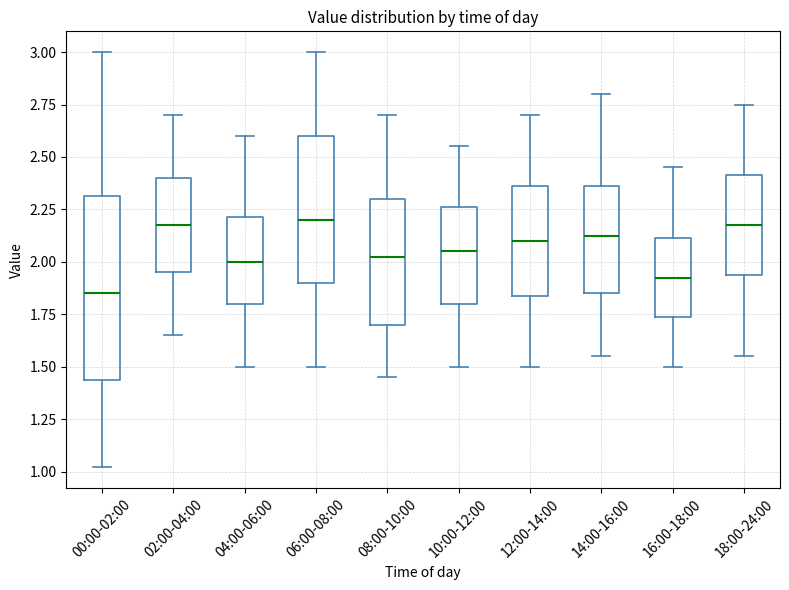

Reading left to right, transcribe this box plot: for each box, give where its median line is, the range the box spans, and where its two whiskers end, as read against the y-axis. The values are not printed on the chart, so give them approximately, as read against the axis.

00:00-02:00: median 1.85, box 1.45 to 2.30, whiskers 1.00 to 3.00
02:00-04:00: median 2.20, box 1.95 to 2.40, whiskers 1.65 to 2.70
04:00-06:00: median 2.00, box 1.80 to 2.20, whiskers 1.50 to 2.60
06:00-08:00: median 2.20, box 1.90 to 2.60, whiskers 1.50 to 3.00
08:00-10:00: median 2.05, box 1.70 to 2.30, whiskers 1.45 to 2.70
10:00-12:00: median 2.05, box 1.80 to 2.25, whiskers 1.50 to 2.55
12:00-14:00: median 2.10, box 1.85 to 2.35, whiskers 1.50 to 2.70
14:00-16:00: median 2.15, box 1.85 to 2.35, whiskers 1.55 to 2.80
16:00-18:00: median 1.95, box 1.75 to 2.10, whiskers 1.50 to 2.45
18:00-24:00: median 2.20, box 1.95 to 2.40, whiskers 1.55 to 2.75